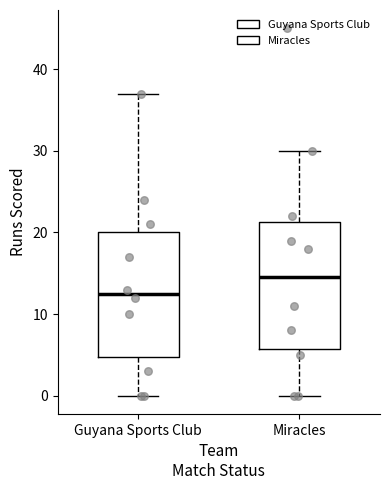

Reading left to right, read every box against the y-axis: the position of its median line, the range the box covers, and the ends of its whiskers. The values are not printed on the chart, so give them approximately, as read against the axis.

Guyana Sports Club: median 13, box 5 to 20, whiskers 0 to 37
Miracles: median 15, box 6 to 21, whiskers 0 to 30